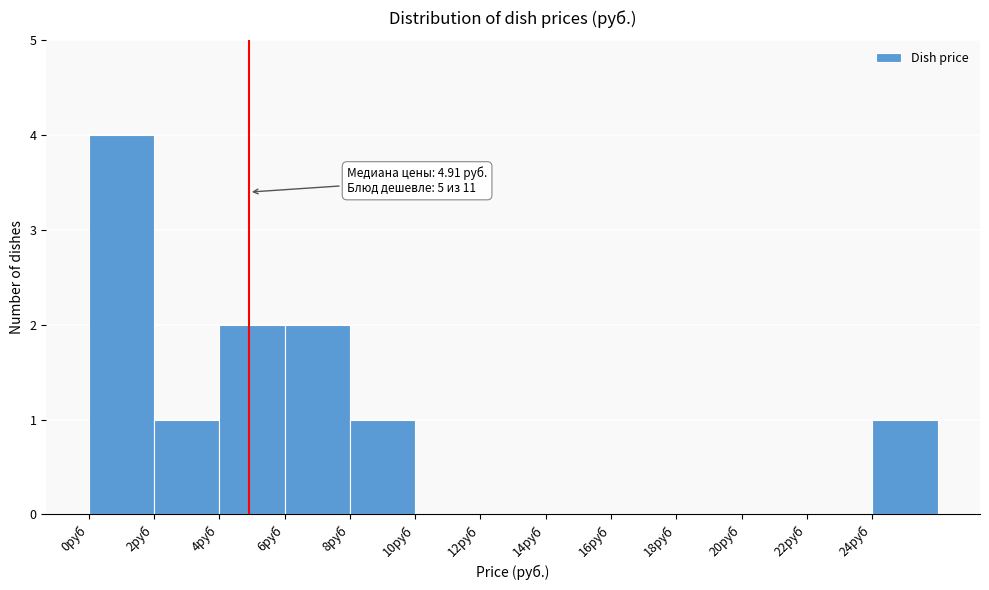

Which range on the x-axis has the tallest bar?

0 to 2